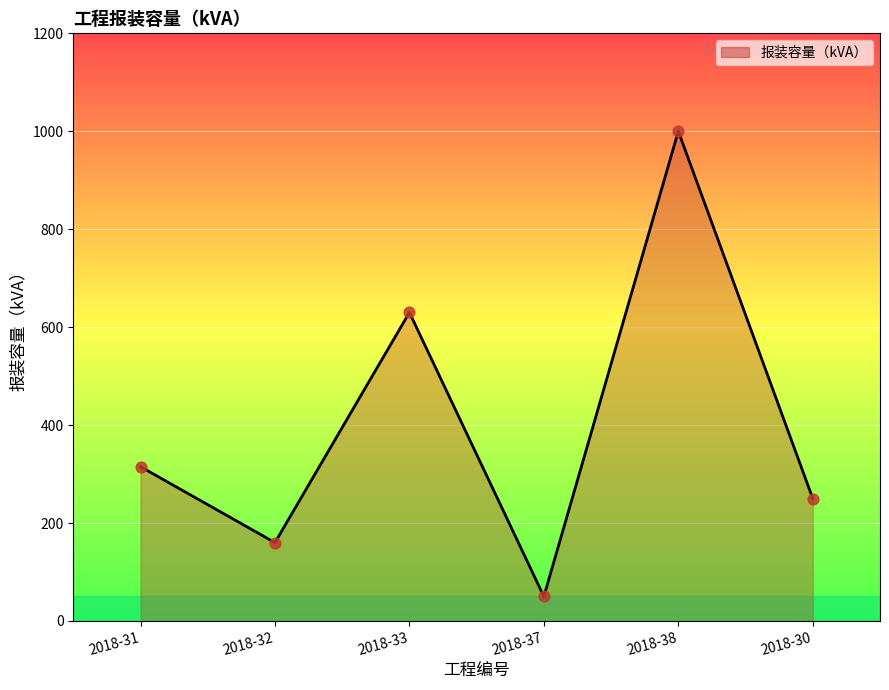

Approximately how many times larger is the value at 2018-32 compared to 2018-30?

0.6